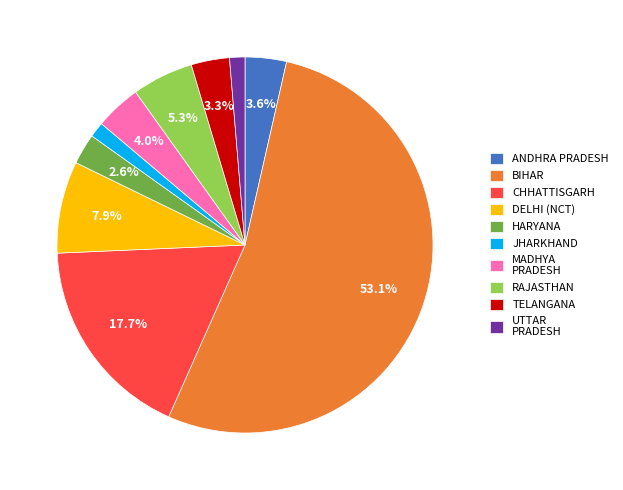

What percentage is NOT represented by HARYANA?

97.4%